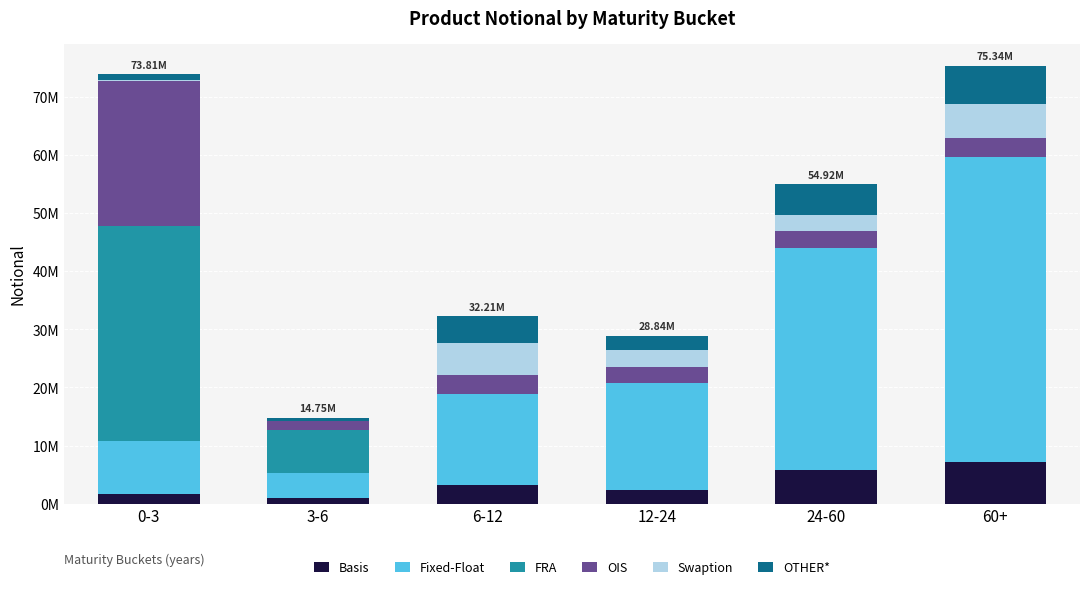

What is the sum of all OTHER* values?

20428467